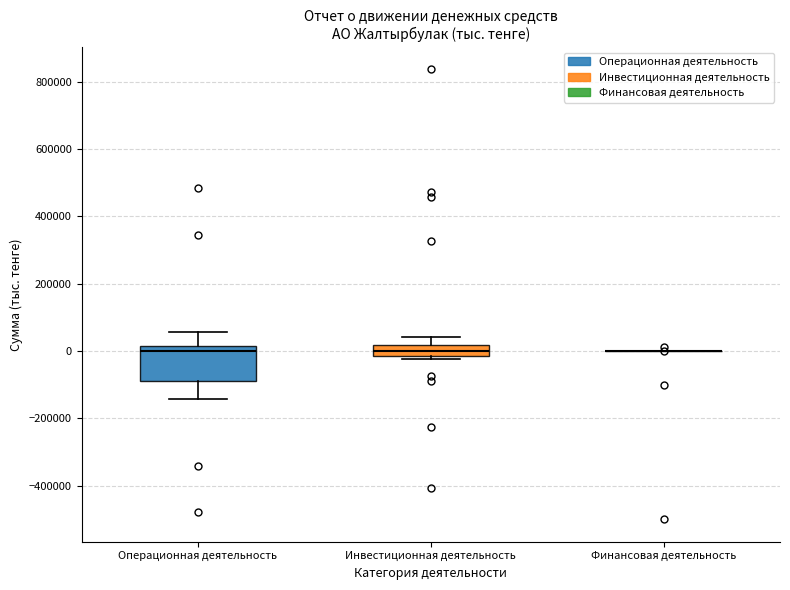

Reading left to right, read every box against the y-axis: the position of its median line, the range the box covers, and the ends of its whiskers. The values are not printed on the chart, so give them approximately, as read against the axis.

Операционная деятельность: median 0, box -100000 to 20000, whiskers -140000 to 60000
Инвестиционная деятельность: median 0, box -20000 to 20000, whiskers -20000 (just below the box's lower edge) to 40000
Финансовая деятельность: box collapsed to a line at 0, whiskers 0 to 0